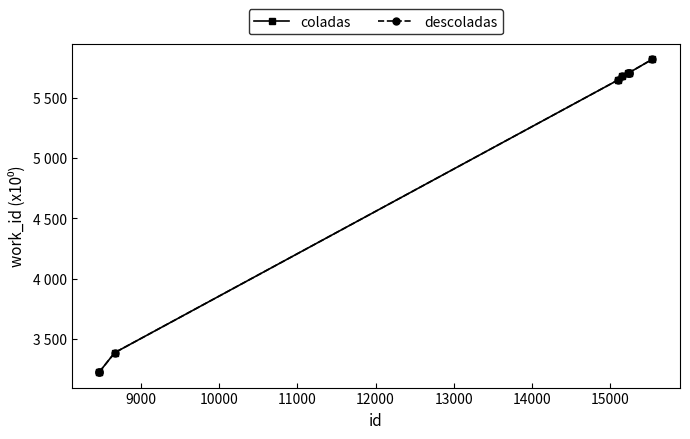

Does the chart have visible grid lines?

No